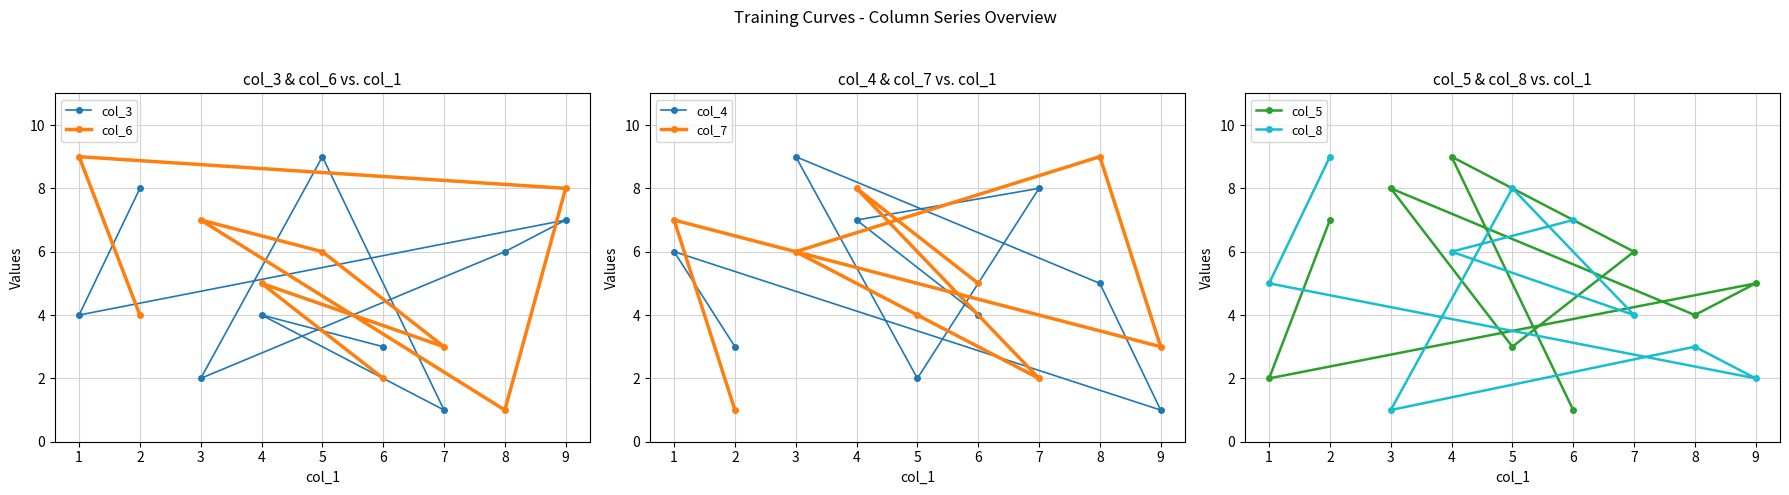

In col_3, how many points are higher than both neighbors (excluding endpoints)?

3